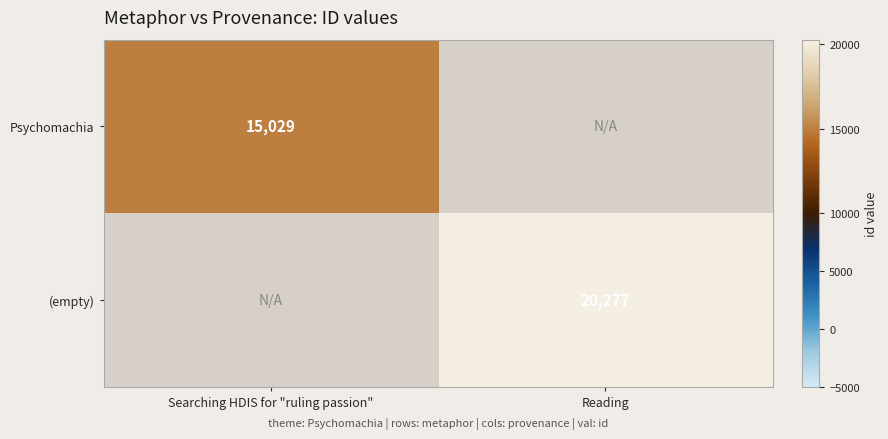

Is the value of Psychomachia at Searching HDIS for "ruling passion" greater than the value of (empty) at Reading?

No